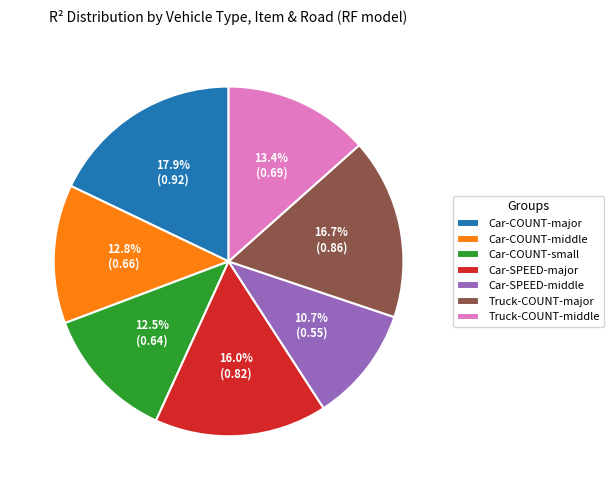

Combined, do Car-COUNT-middle and Truck-COUNT-middle account for over 50%?

No